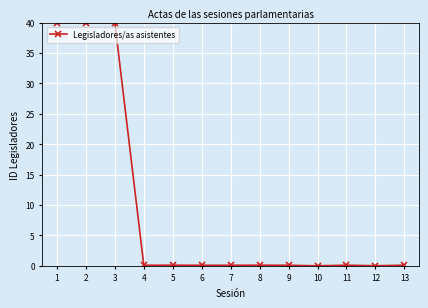

What is the maximum value shown in the chart?

40.0